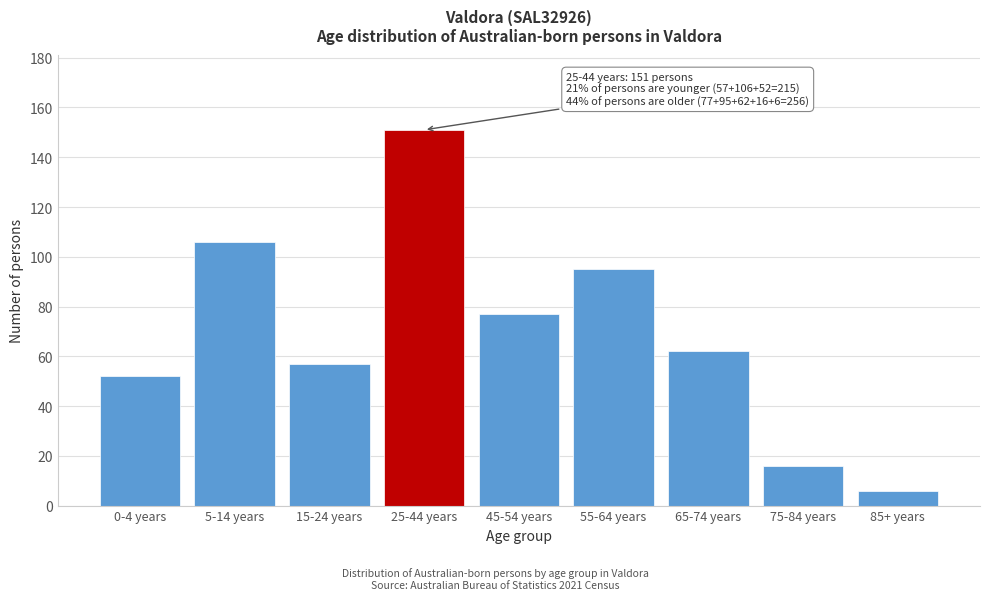

Reading right to left, list all the values displayed in this chart.

85+ years=6	75-84 years=16	65-74 years=62	55-64 years=95	45-54 years=77	25-44 years=151	15-24 years=57	5-14 years=106	0-4 years=52